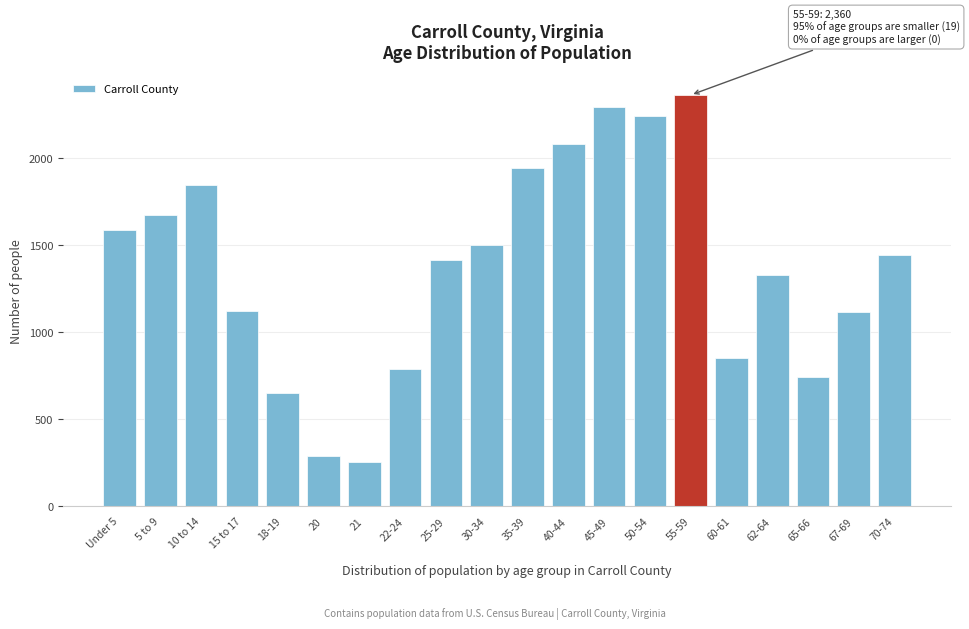

What is the maximum value shown in the chart?

2360